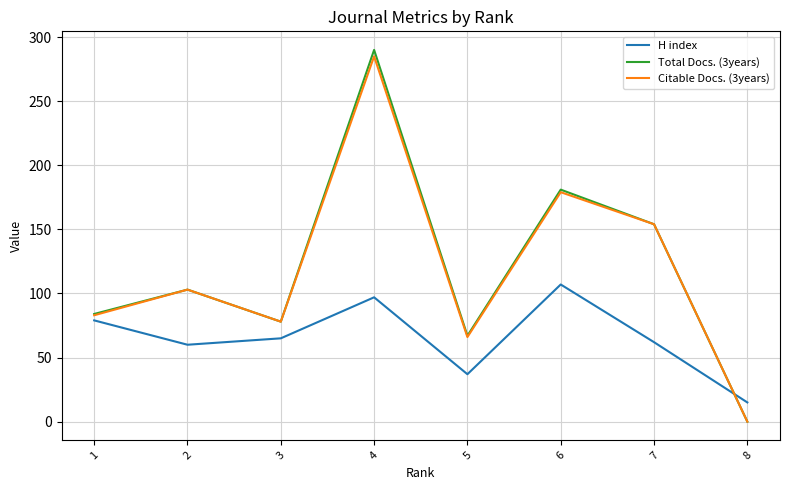

The value of H index at 2 is 85. True or false?

False